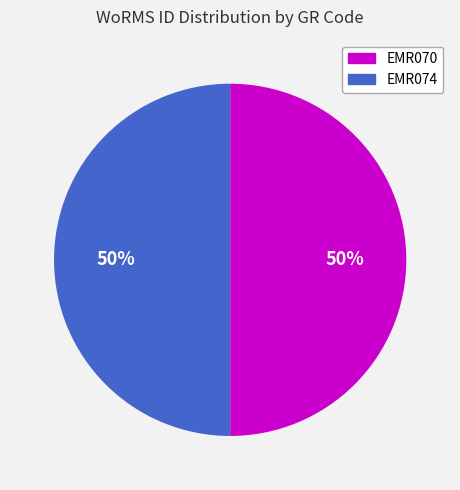

The EMR074 slice represents 42% of the pie. True or false?

False